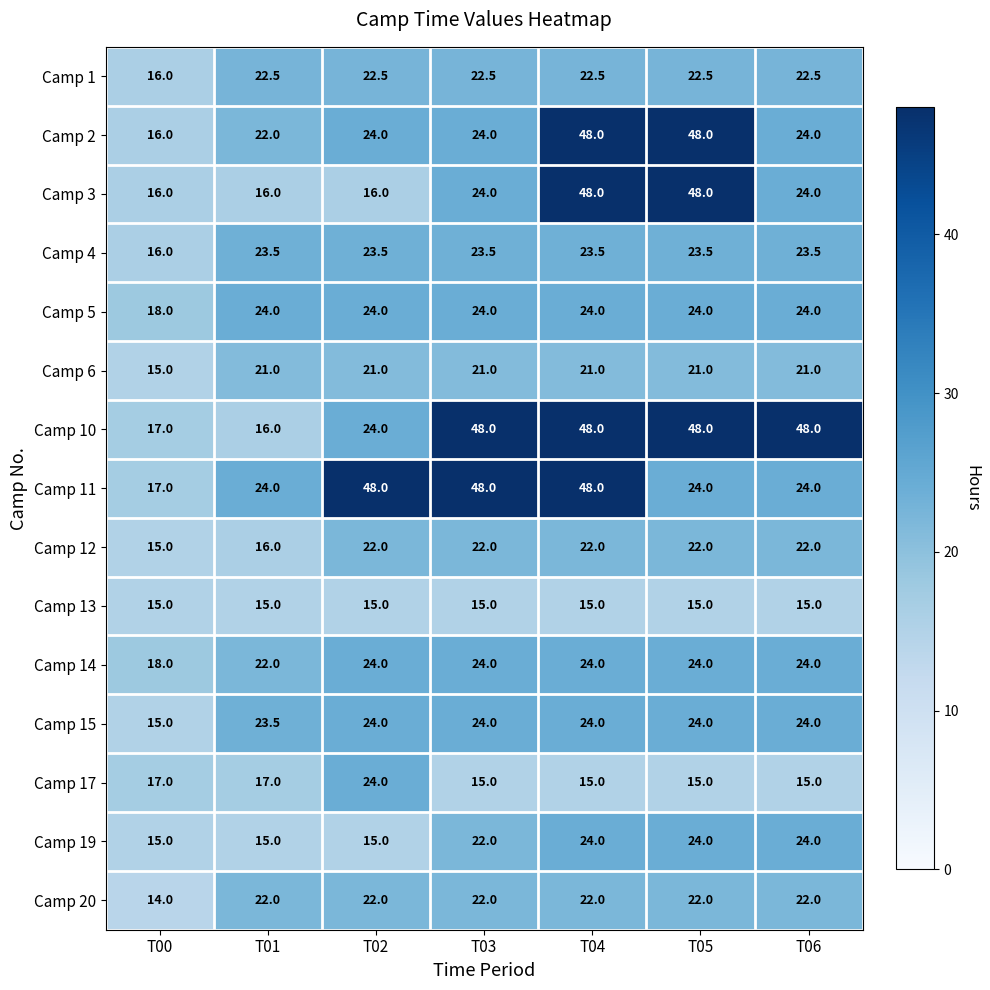

Where is Camp 5 nearest to the value 21?

T00